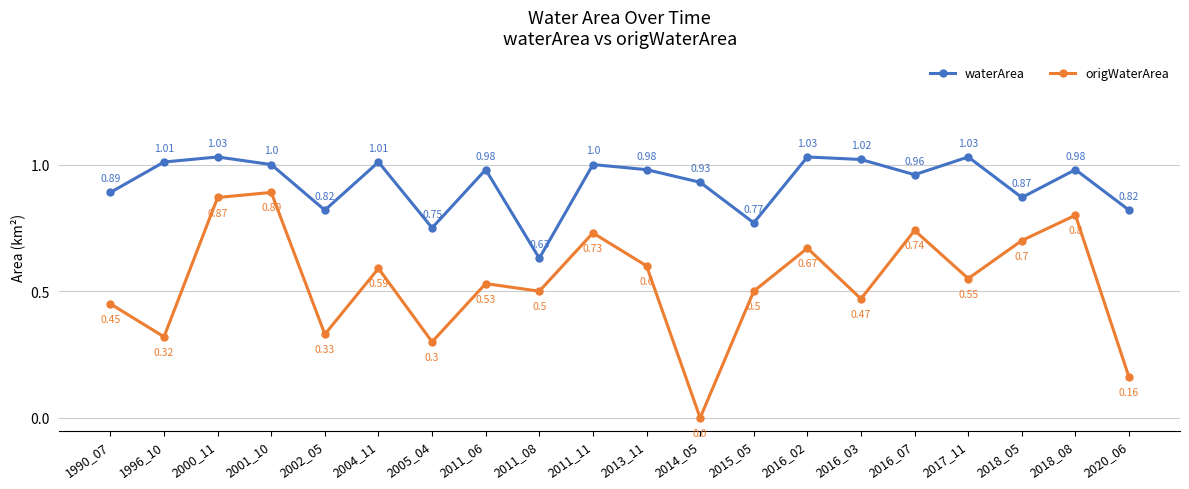

Which series has the largest range (max minus min)?

origWaterArea